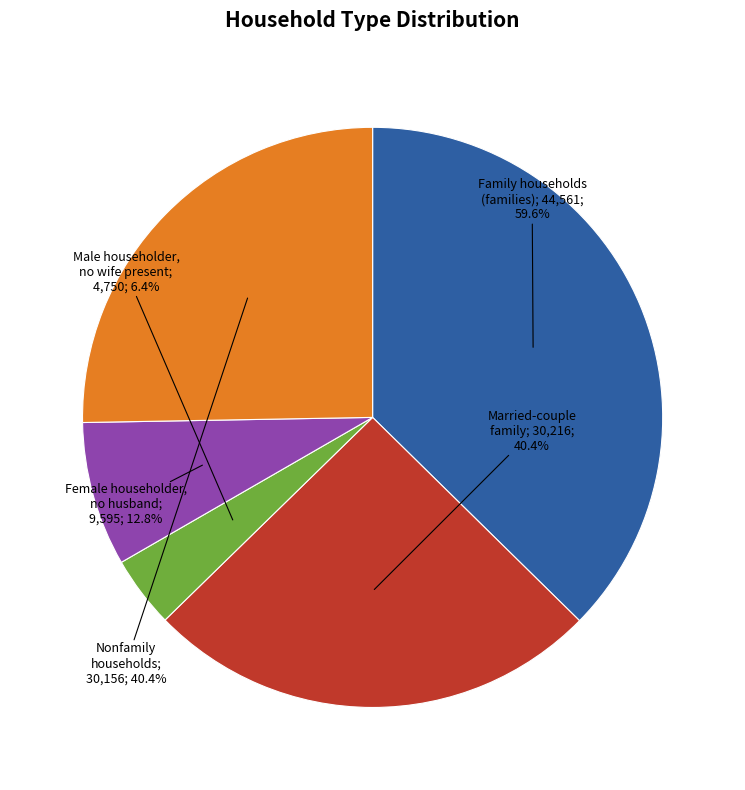

Is it true that Male householder, no wife present is 4% of the pie?

True